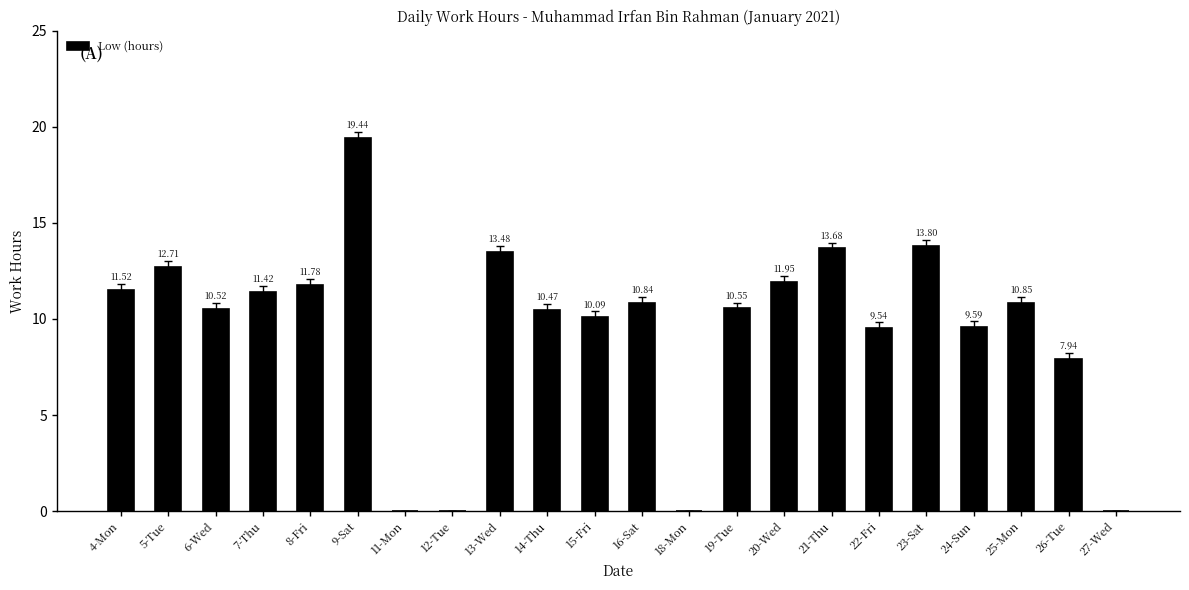

What is the change in value from 15-Fri to 19-Tue?

+0.5